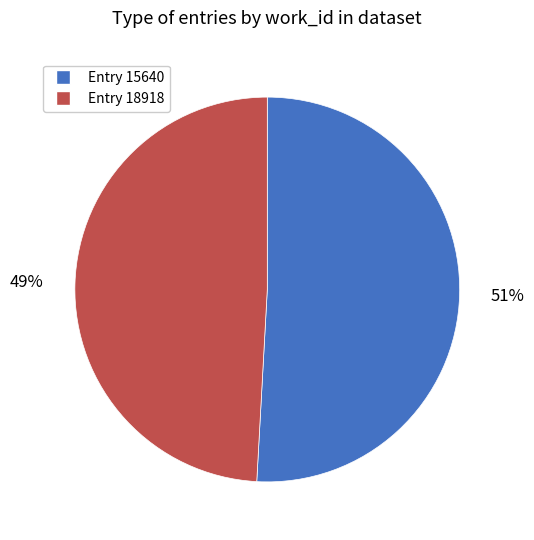

Is there a majority slice in this chart?

Yes